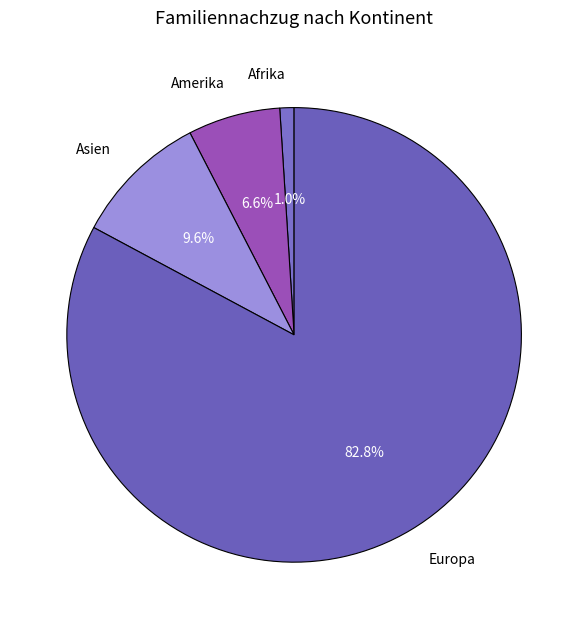

Is it true that Europa is 83% of the pie?

True